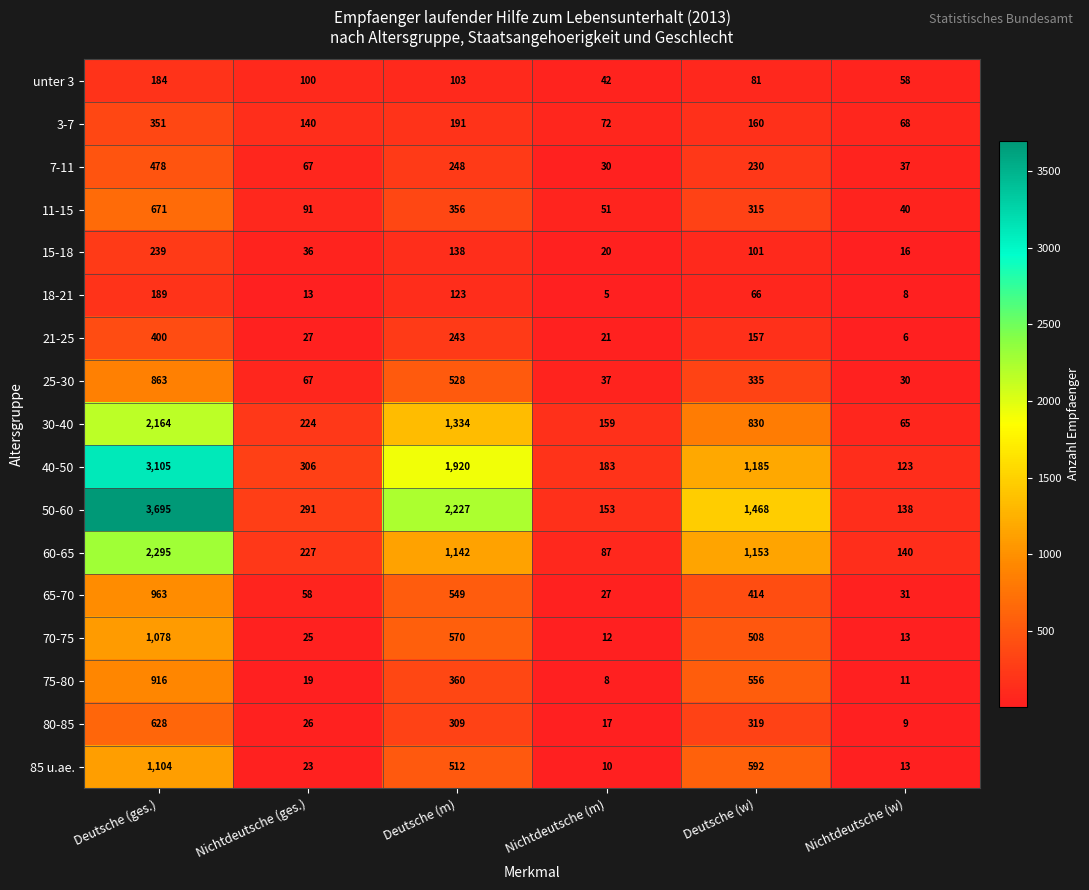

Which series has the widest spread of values?

50-60